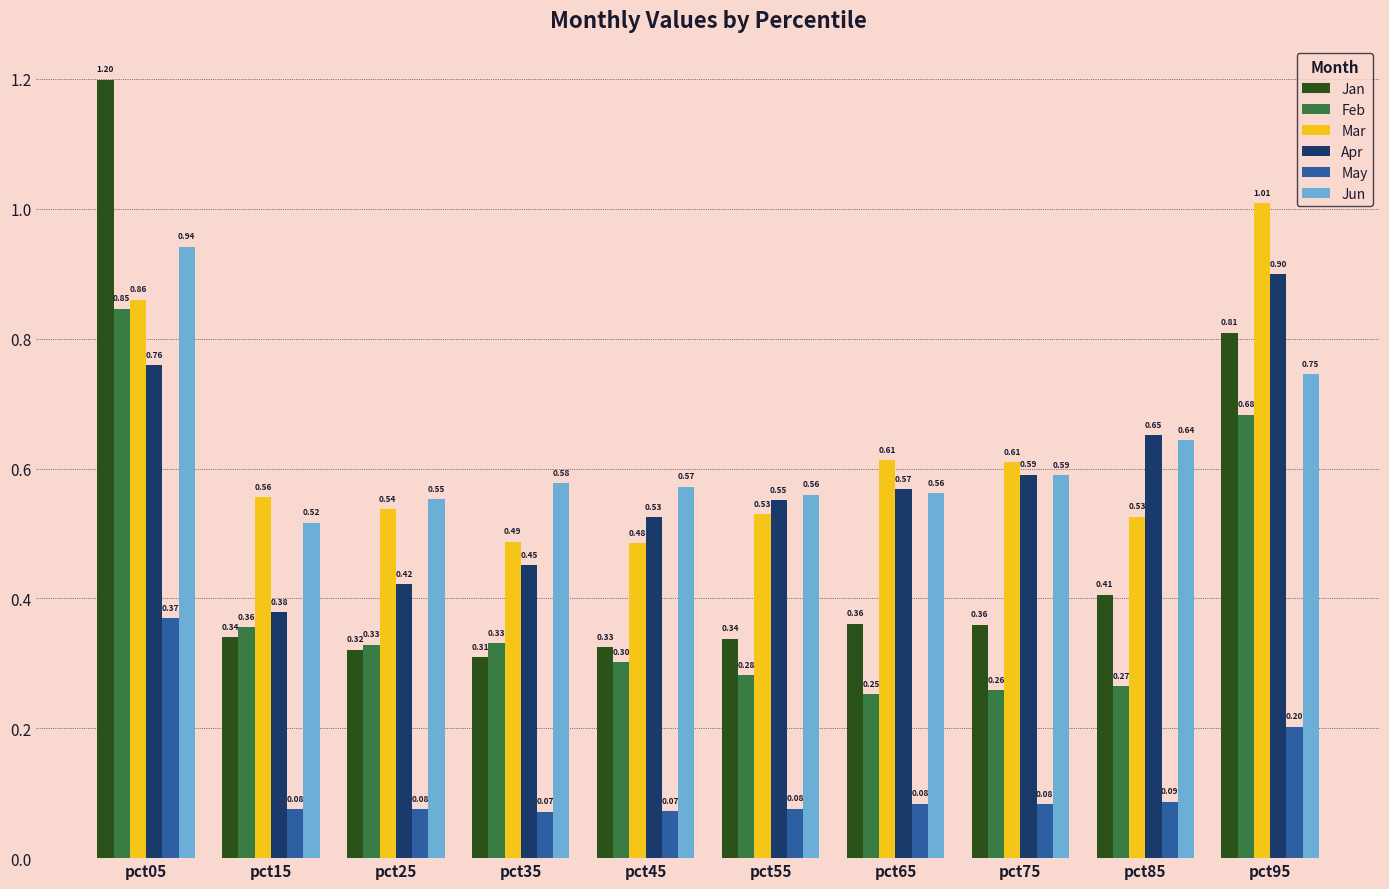

Between pct55 and pct95, which series saw the biggest shift?

Mar